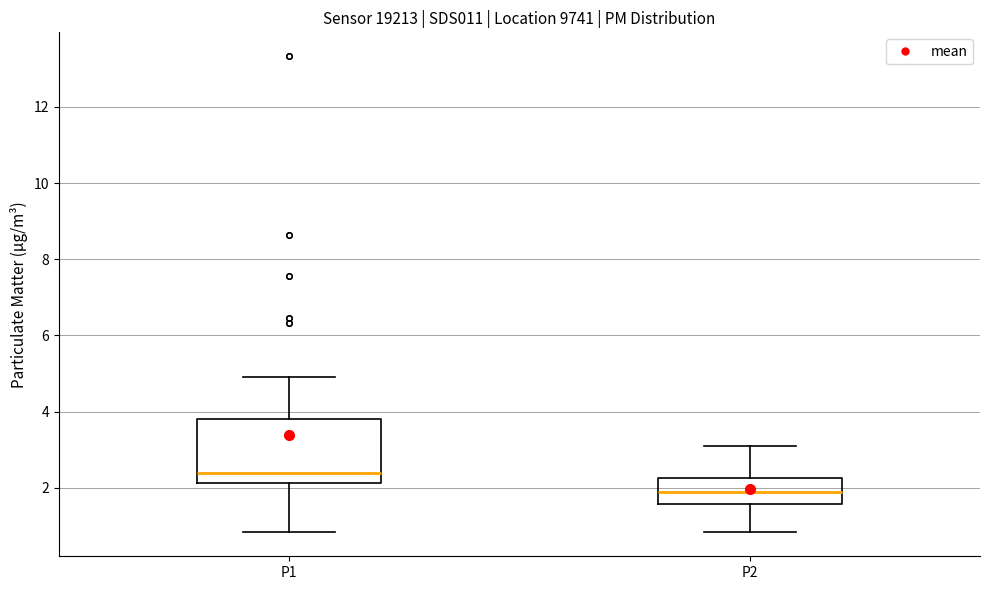

Which box is the tallest, from its lower edge to its upper edge?

P1